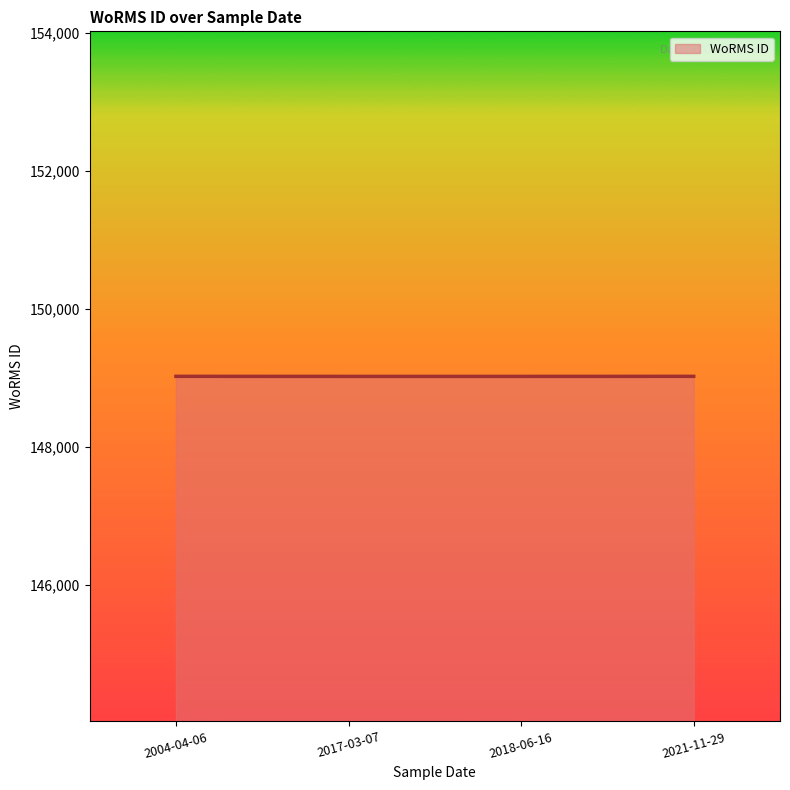

The chart shows a value of 207148 at 2021-11-29. True or false?

False